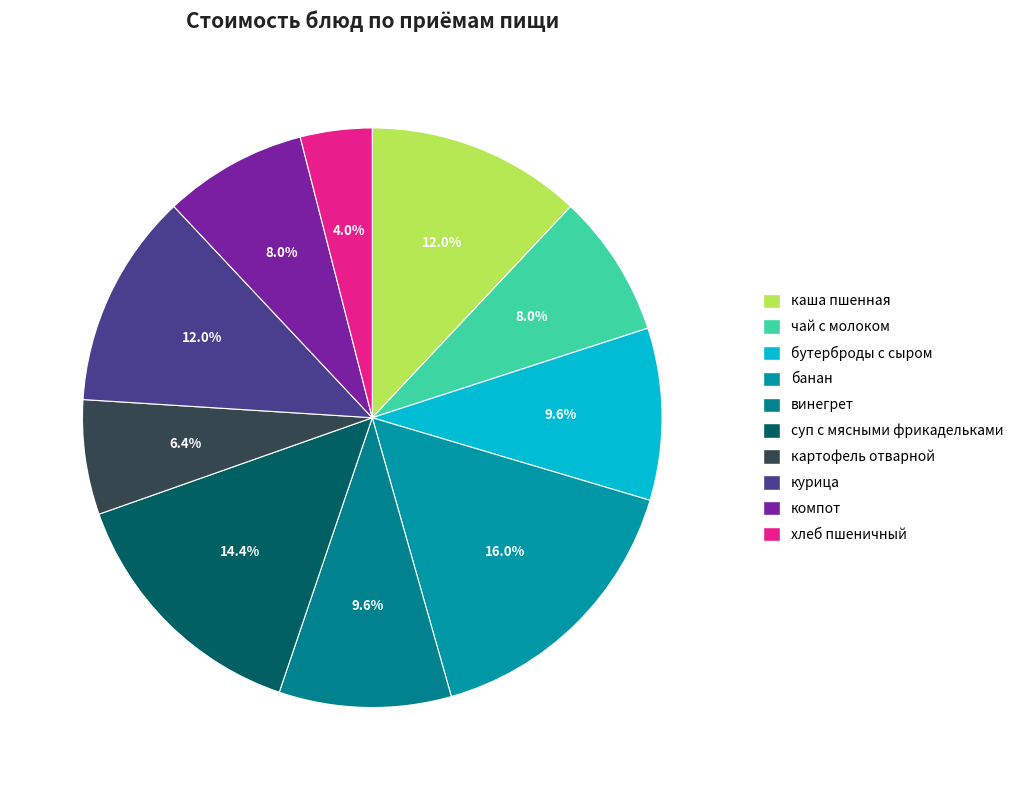

What is the change in value from картофель отварной to хлеб пшеничный?

-3